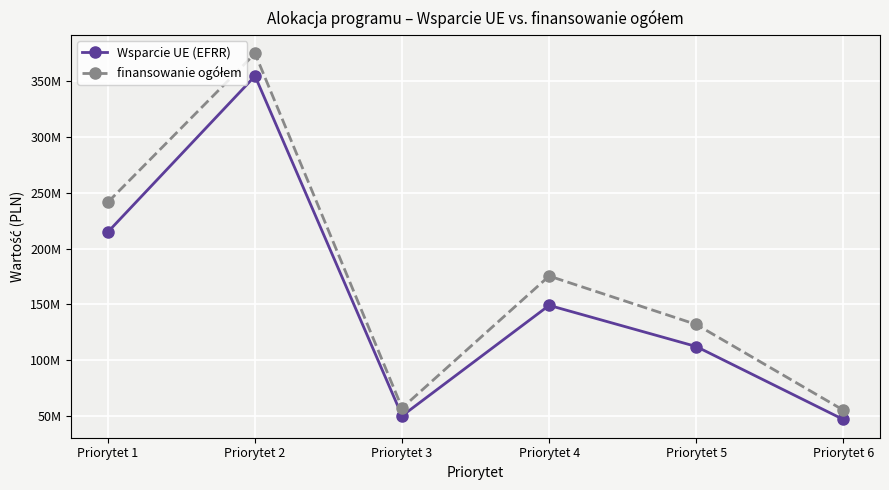

Where does the Wsparcie UE (EFRR) series first go above 149100000?

Priorytet 1